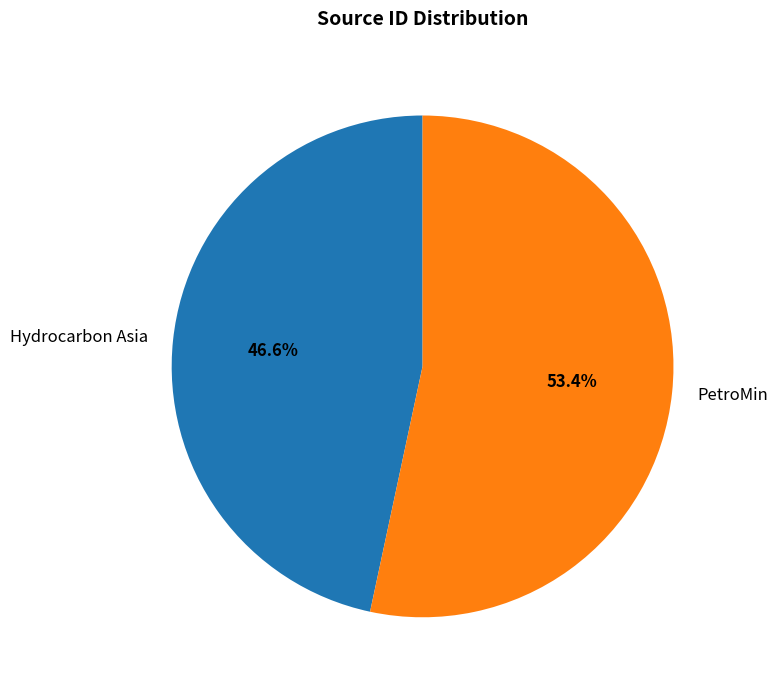

True or false: PetroMin accounts for 53% of the total.

True